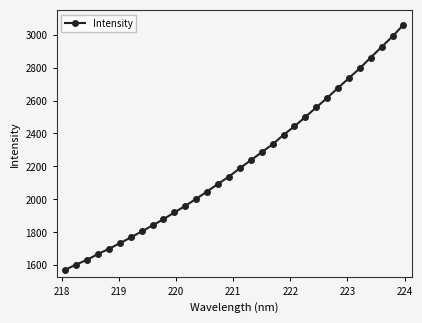

What is the greatest value displayed?

3060.5